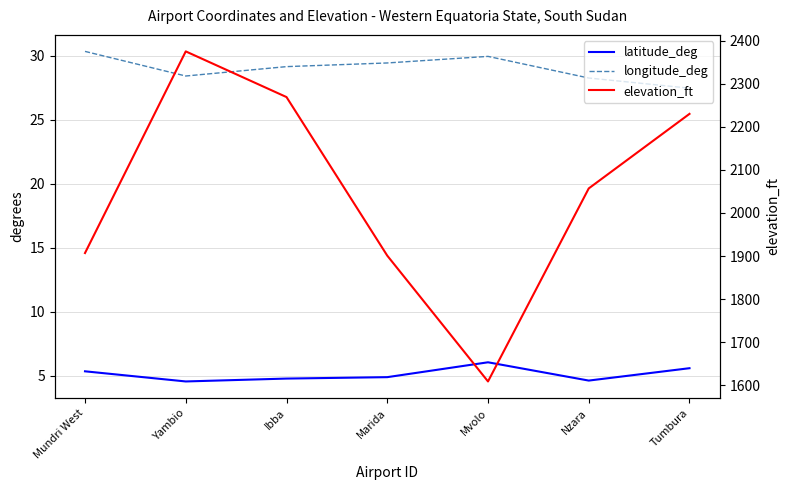

What is the difference between the maximum and second lowest values in the elevation_ft series?

474.0